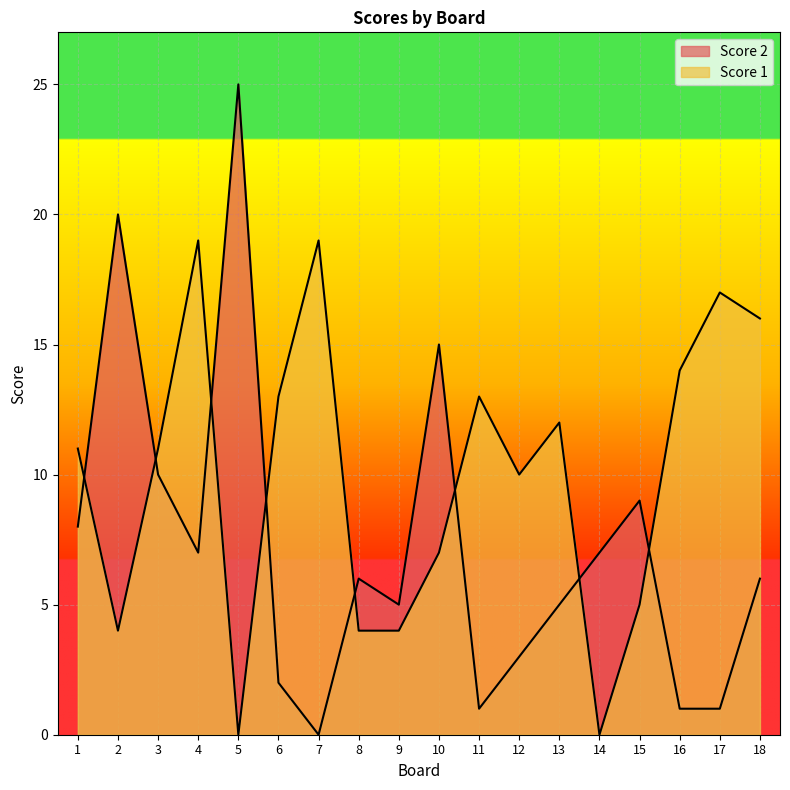

What is the difference between the highest and lowest values at 14?

7